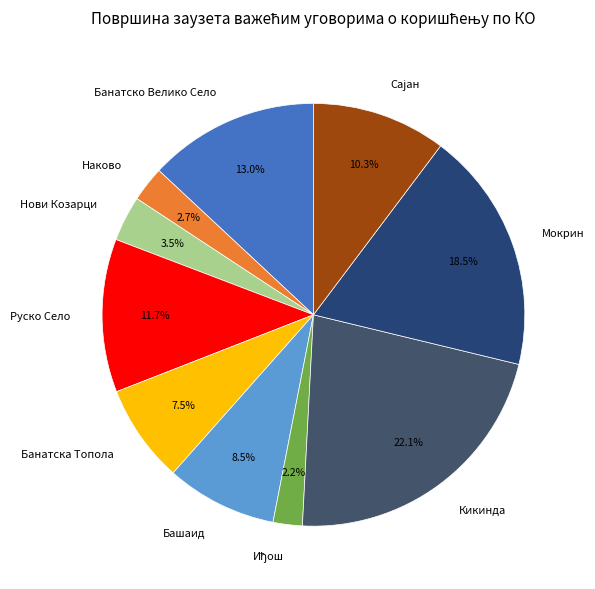

Count the number of slices in the pie.

10